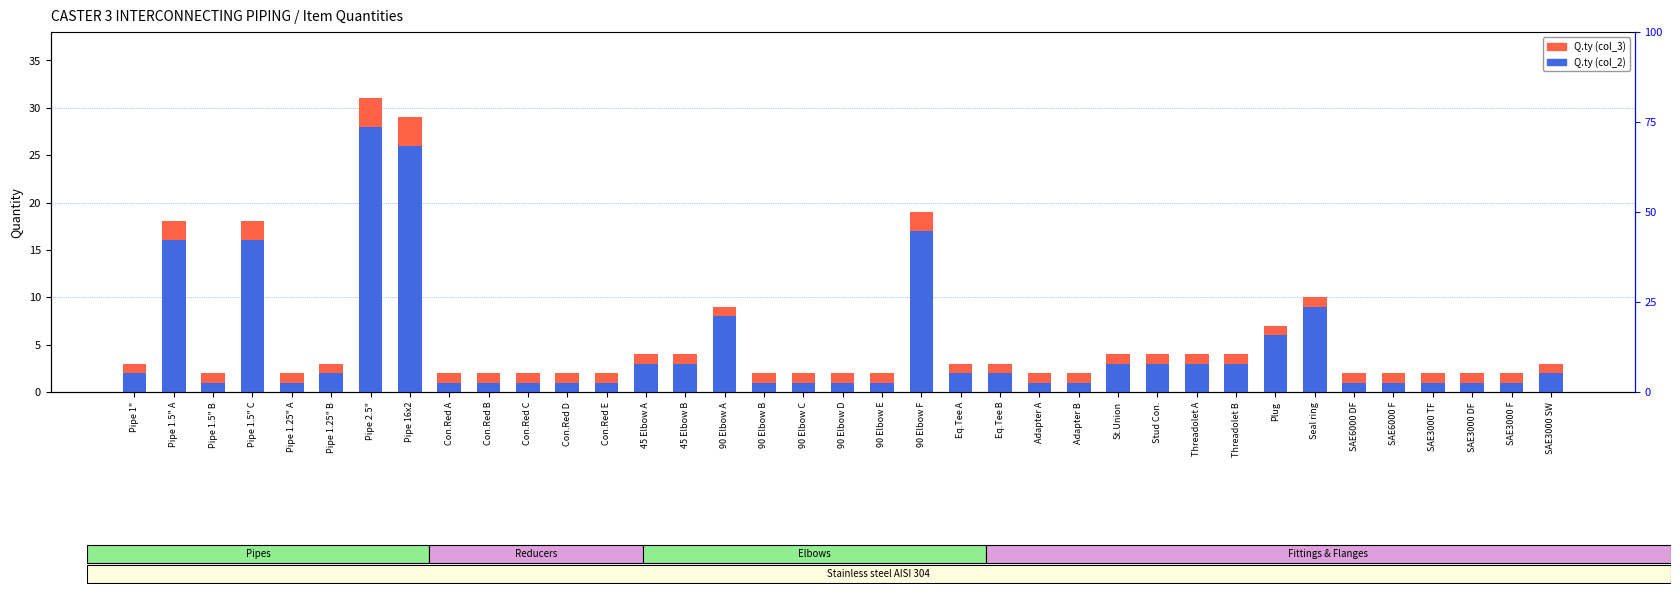

Which label corresponds to the smallest value in the chart?

Pipe 1.5" B